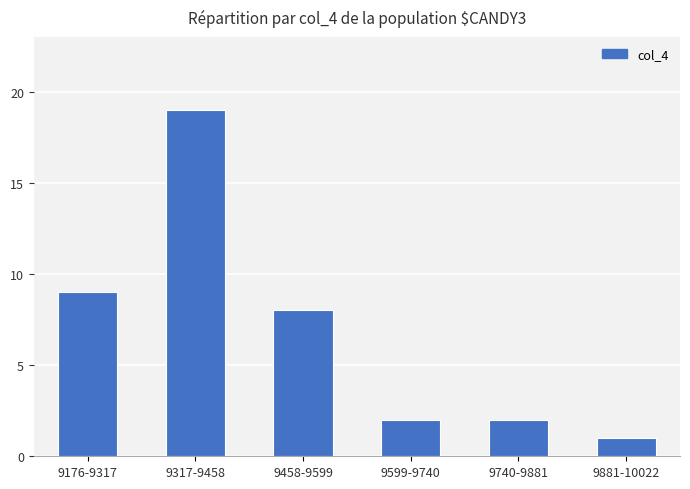

Reading right to left, extract all data points from this chart.

9881-10022=1	9740-9881=2	9599-9740=2	9458-9599=8	9317-9458=19	9176-9317=9